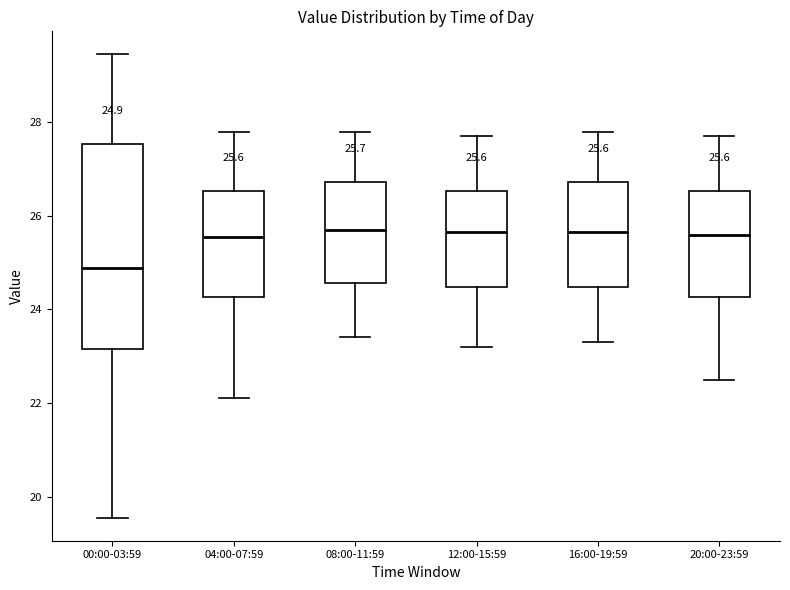

Which box is the tallest, from its lower edge to its upper edge?

00:00-03:59